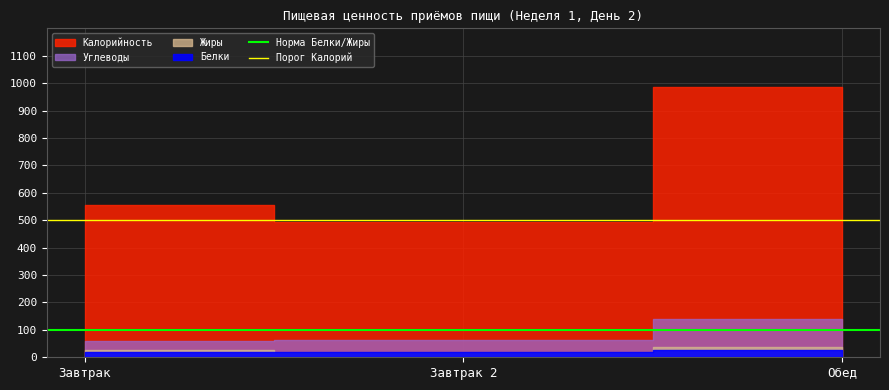

Is it true that Норма Белки/Жиры equals 176 at Завтрак?

False